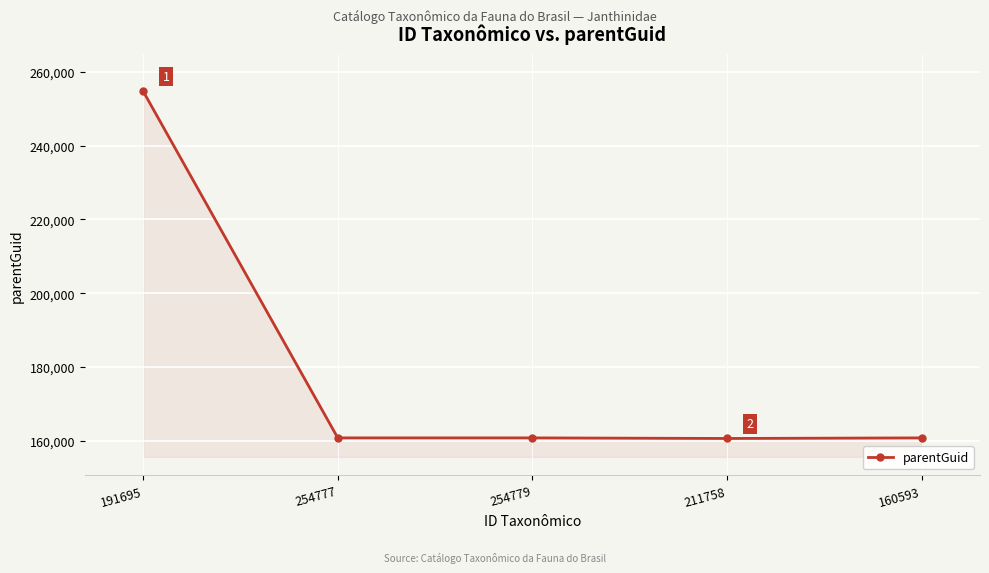

How many lines are shown in the chart?

1